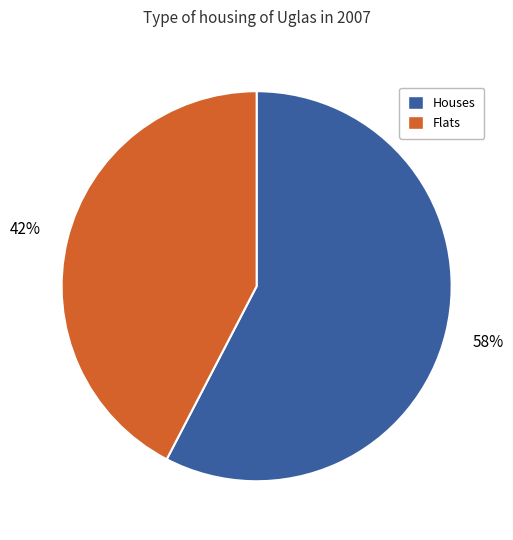

Is there a majority slice in this chart?

Yes